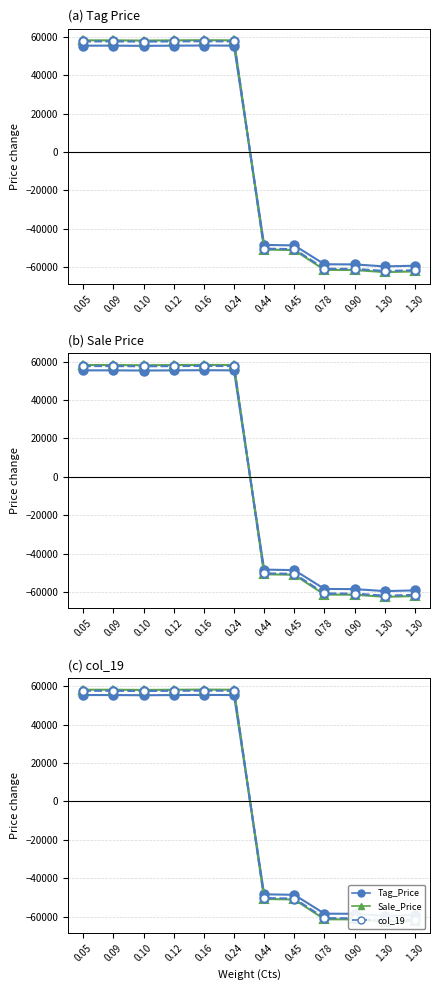

What is the label of the 12th point from the right?

0.05